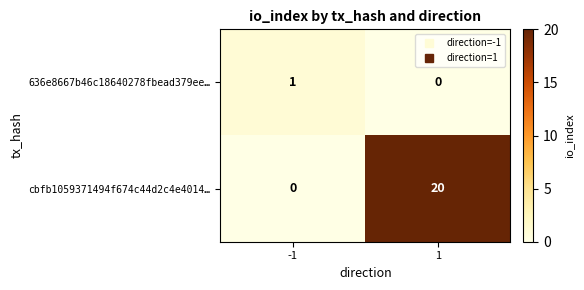

Reading left to right, extract all data points from this chart.

636e8667b46c18640278fbead379ee…: 1	0
cbfb1059371494f674c44d2c4e4014…: 0	20